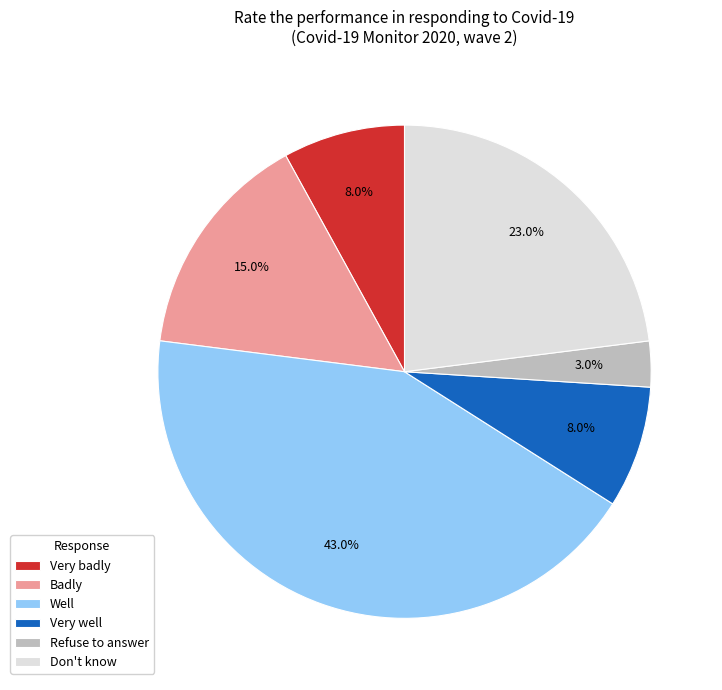

Does Well account for over 50% of the chart?

No